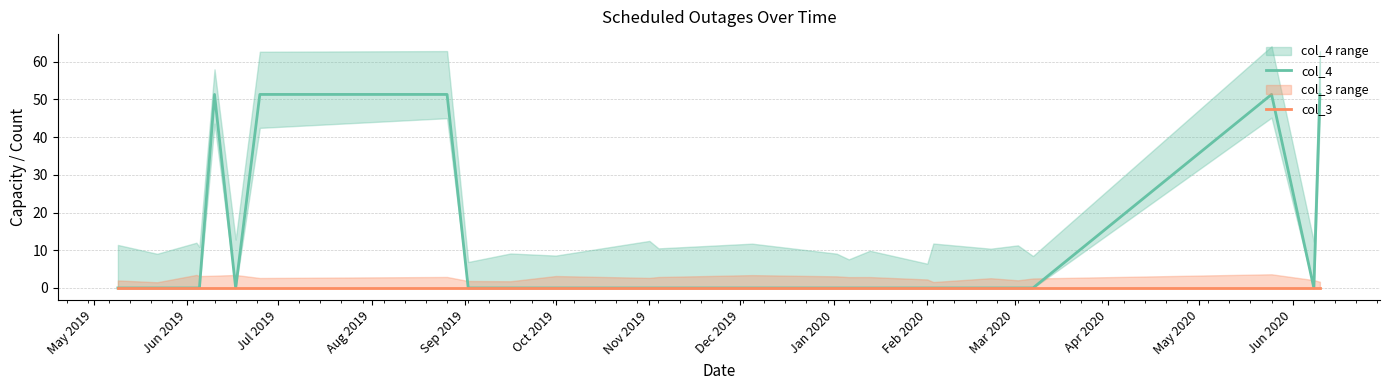

True or false: col_4 and col_3 cross at least once.

False